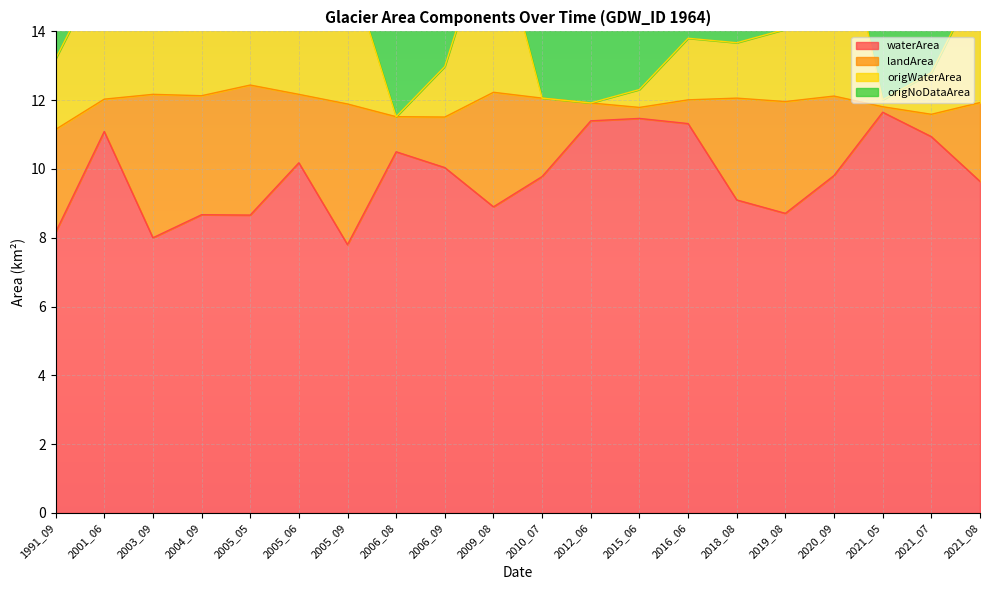

What is the maximum value for waterArea?

11.7